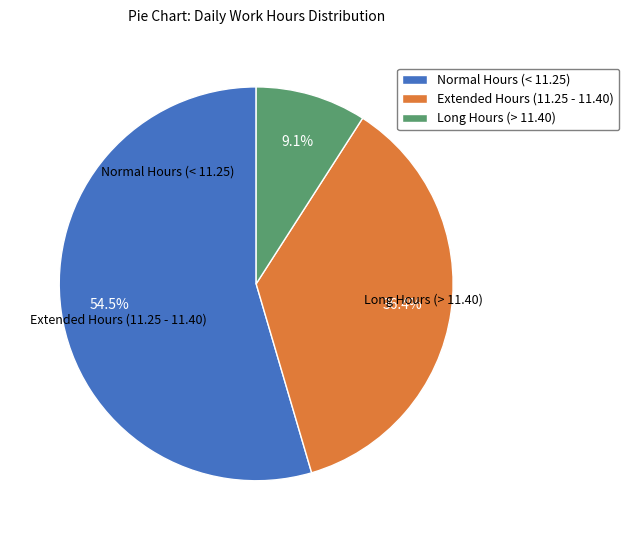

What is the largest slice in the pie chart?

Normal Hours (< 11.25)